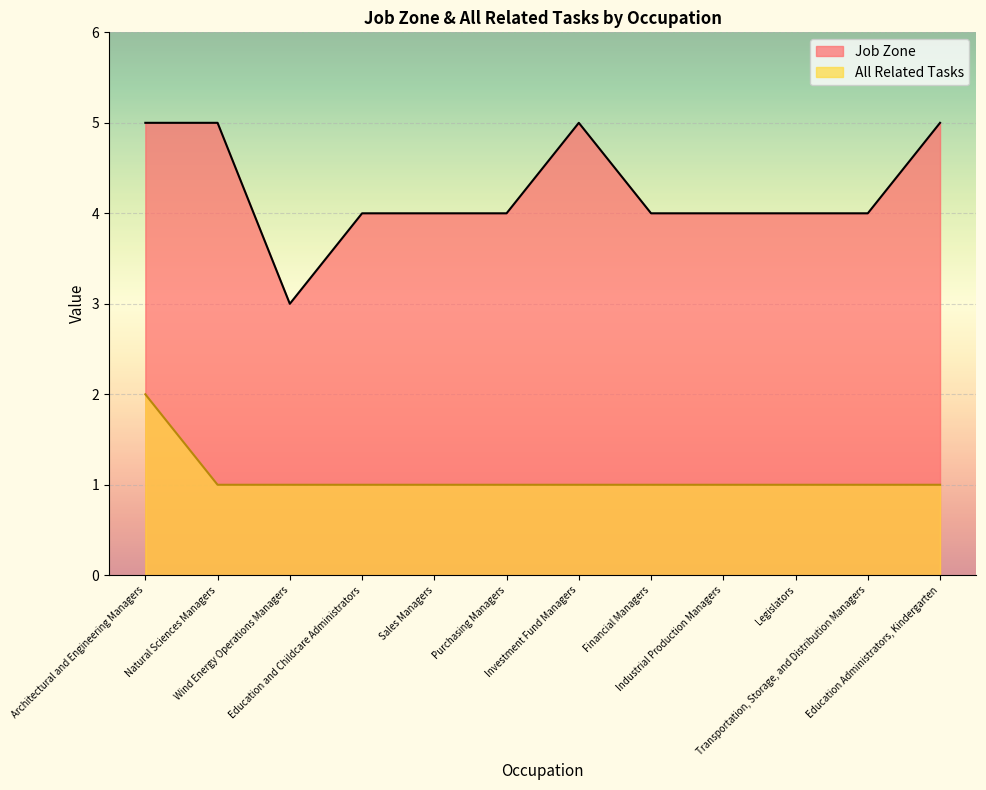

True or false: All Related Tasks and Job Zone intersect in this chart.

False